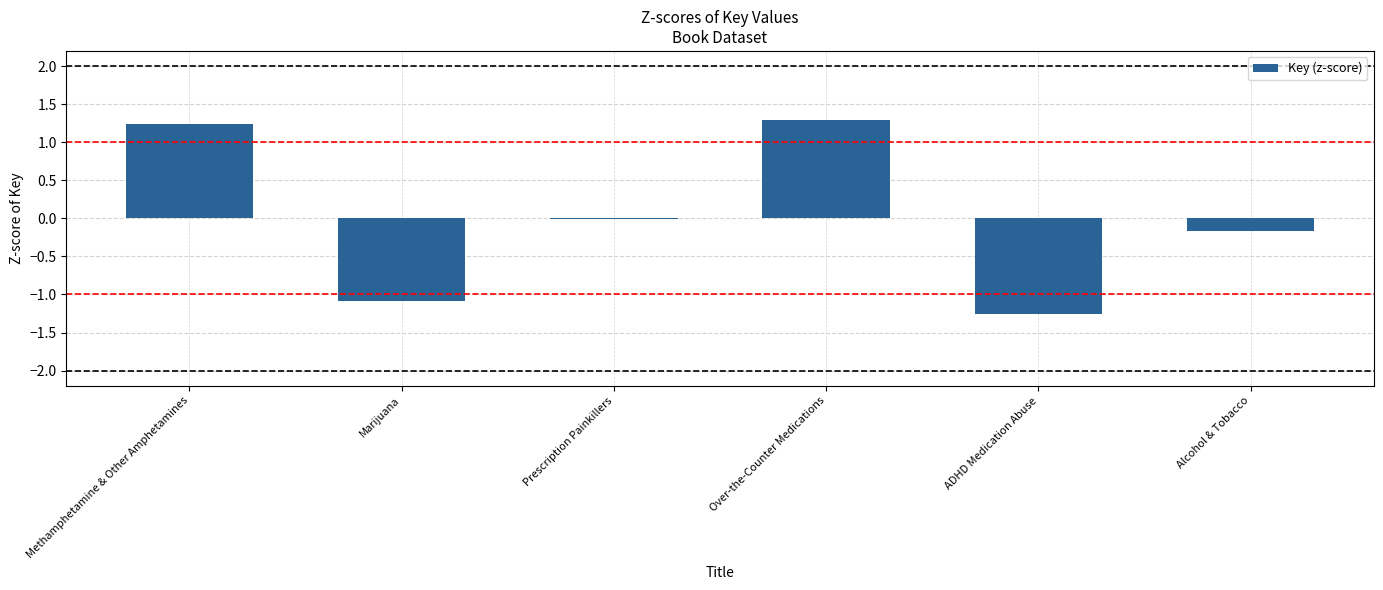

What is the greatest value displayed?

1.3